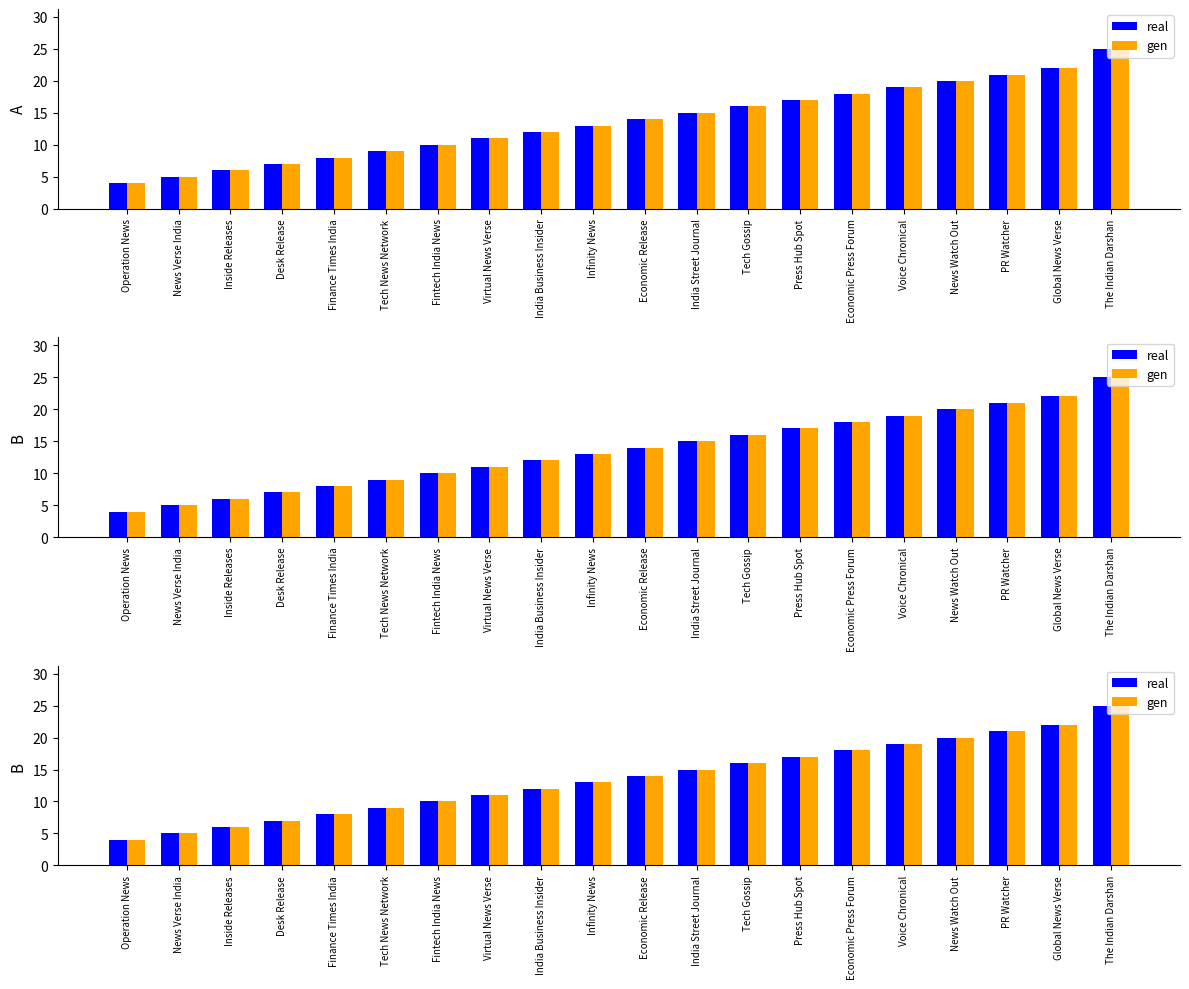

What is the maximum value for gen?

25